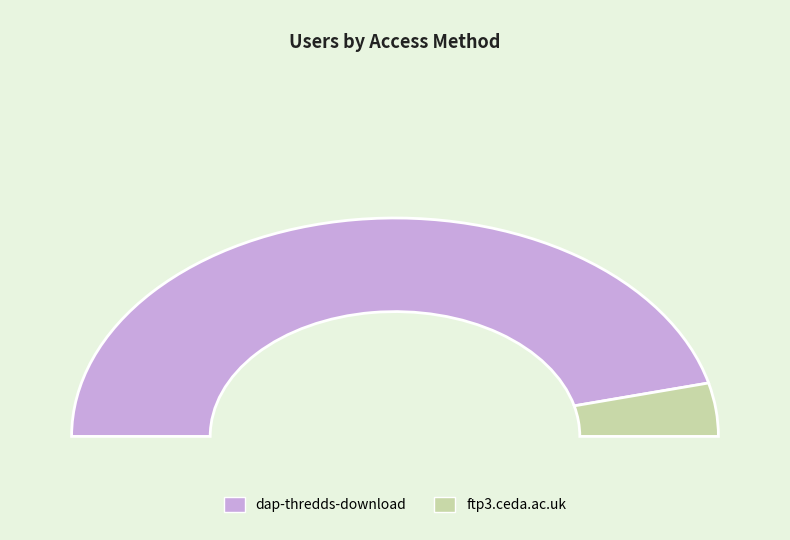

The dap-thredds-download slice represents 86% of the pie. True or false?

False